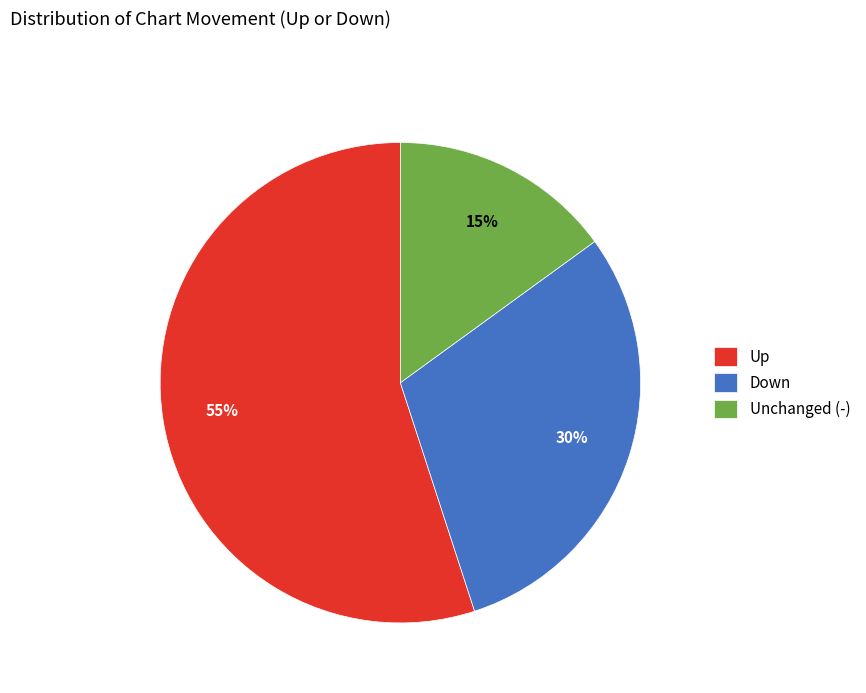

To the nearest percent, what portion does Unchanged (-) represent?

15%